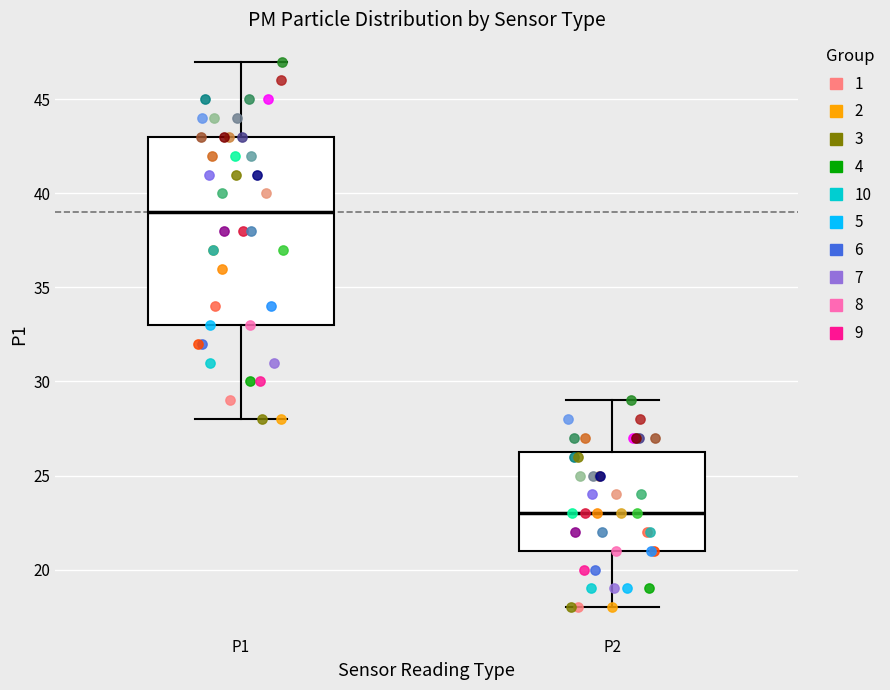

Which box is the tallest, from its lower edge to its upper edge?

P1